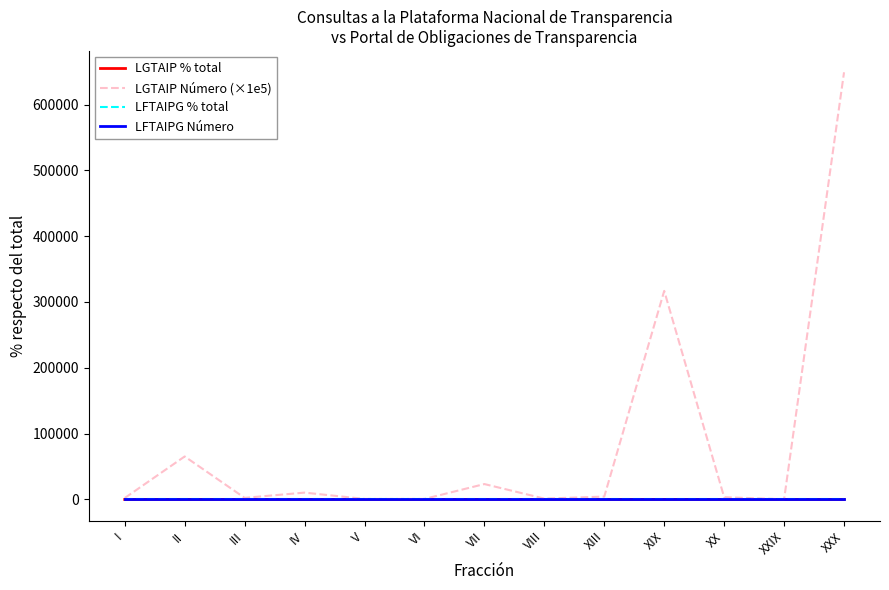

In LGTAIP Número (×1e5), how many points are lower than both neighbors (excluding endpoints)?

3